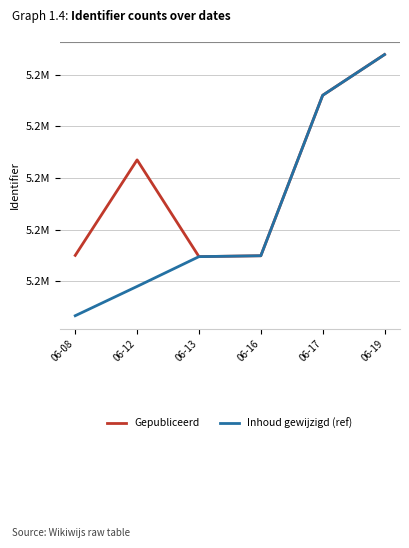

True or false: Gepubliceerd has more than 1 interior local peaks.

False